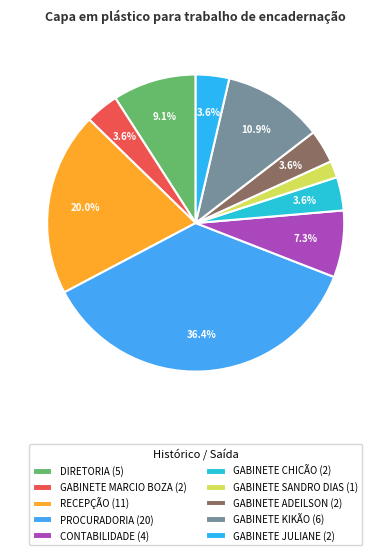

What is the largest slice in the pie chart?

PROCURADORIA